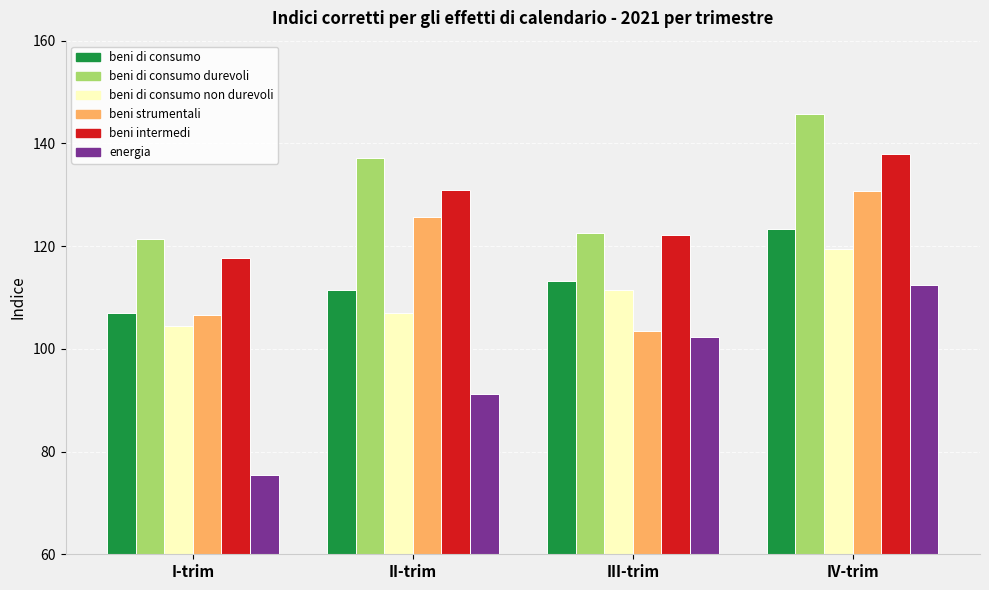

What is the value of the beni di consumo non durevoli bar at the 4th from the left?

119.4